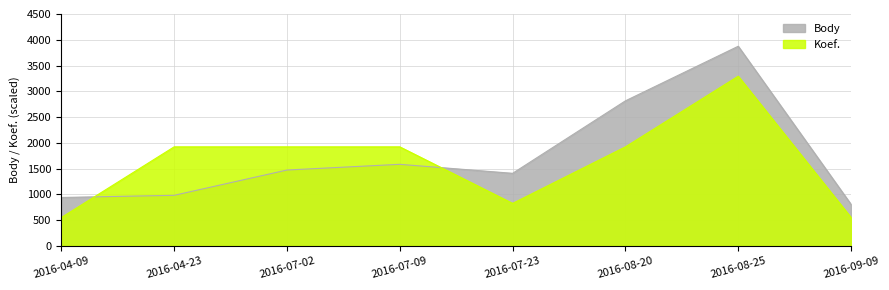

How many times do Body and Koef. cross each other?

2